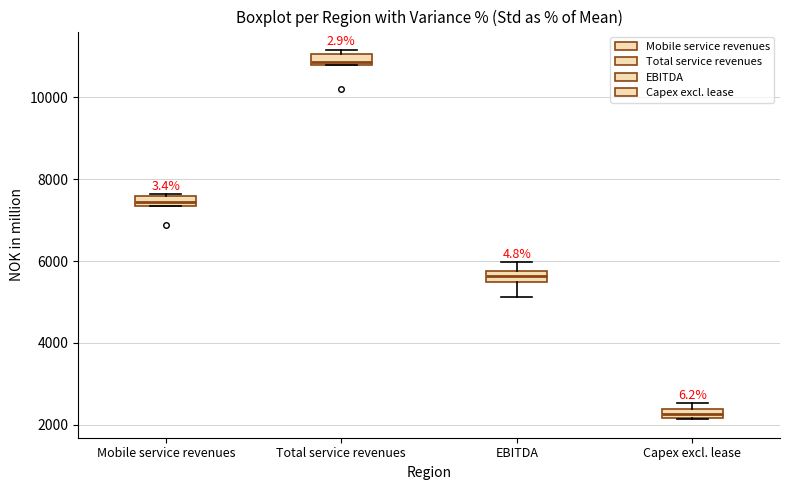

Where is the lower edge of the box for EBITDA on the y-axis? The values are not printed on the chart, so give them approximately, as read against the axis.

5400